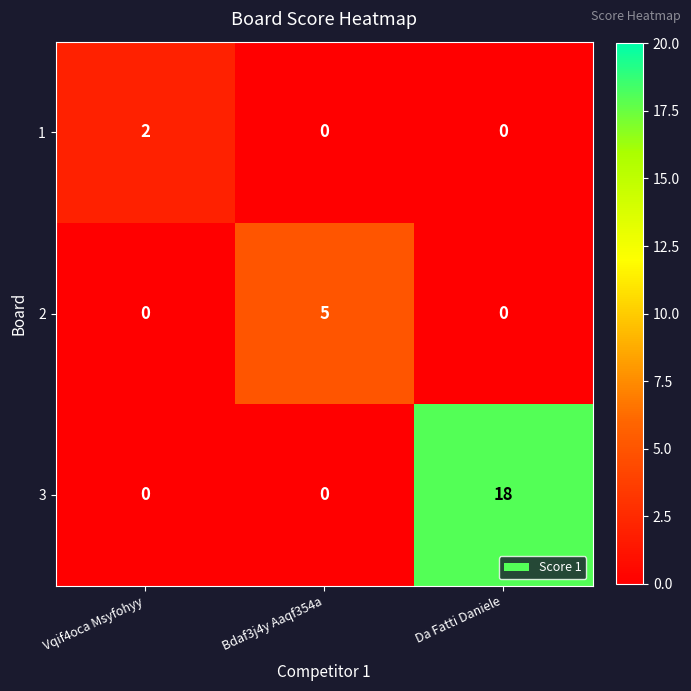

Rank the series by their average value, from lowest to highest.

1, 2, 3